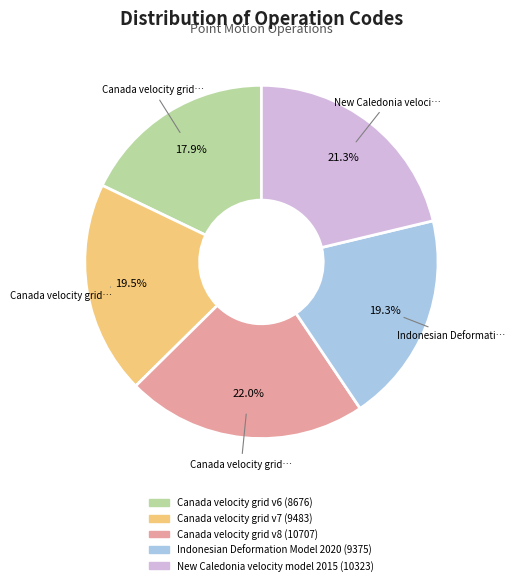

Count the number of slices in the pie.

5